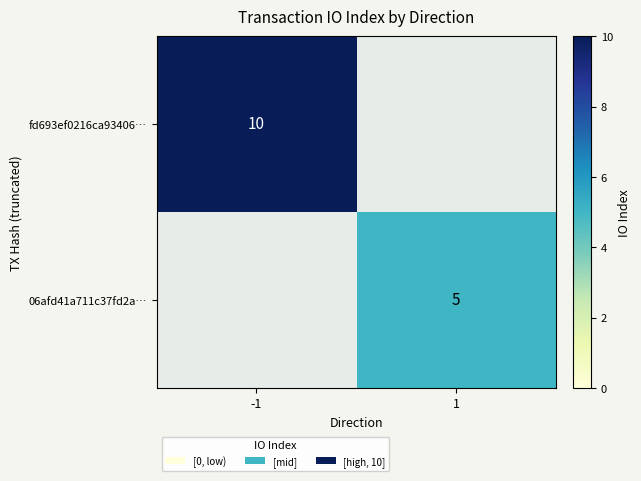

Is it true that 06afd41a711c37fd2a… equals 3 at 1?

False